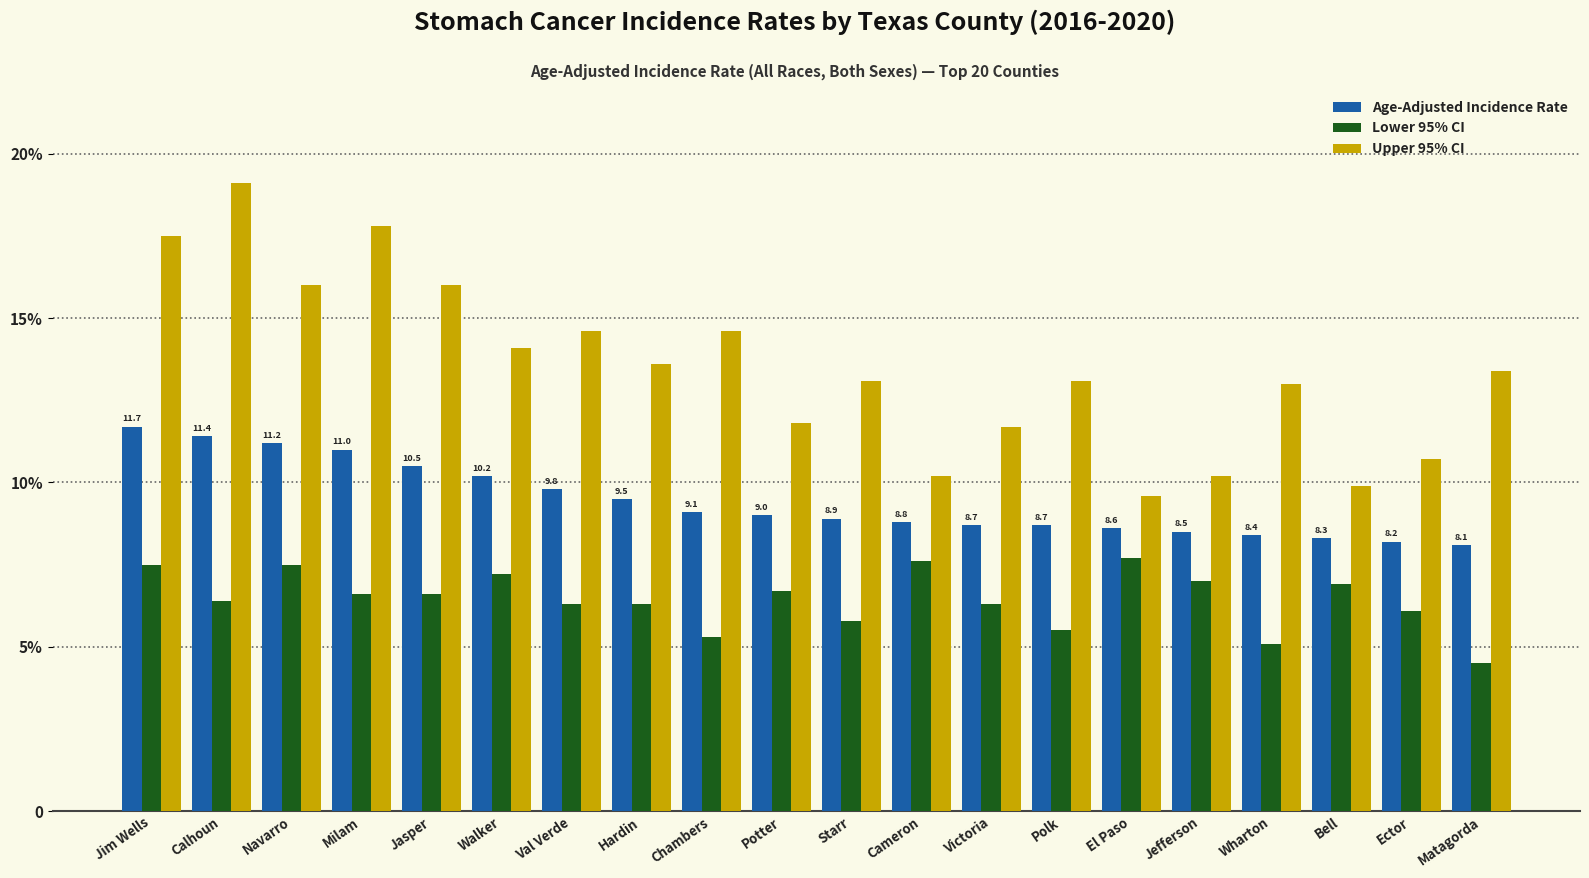

What is the difference between the Age-Adjusted Incidence Rate values at Ector and Polk?

0.5